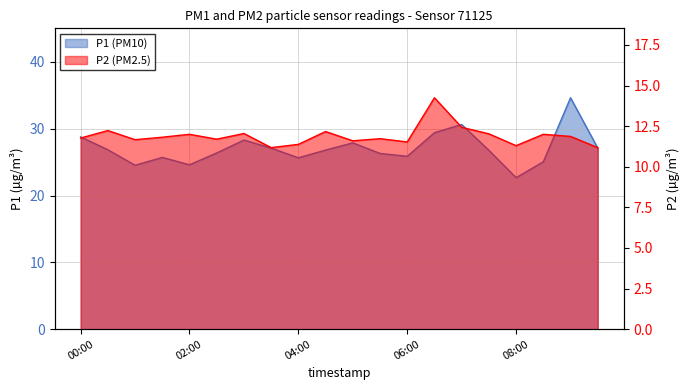

What is the minimum value shown in the chart?

11.2